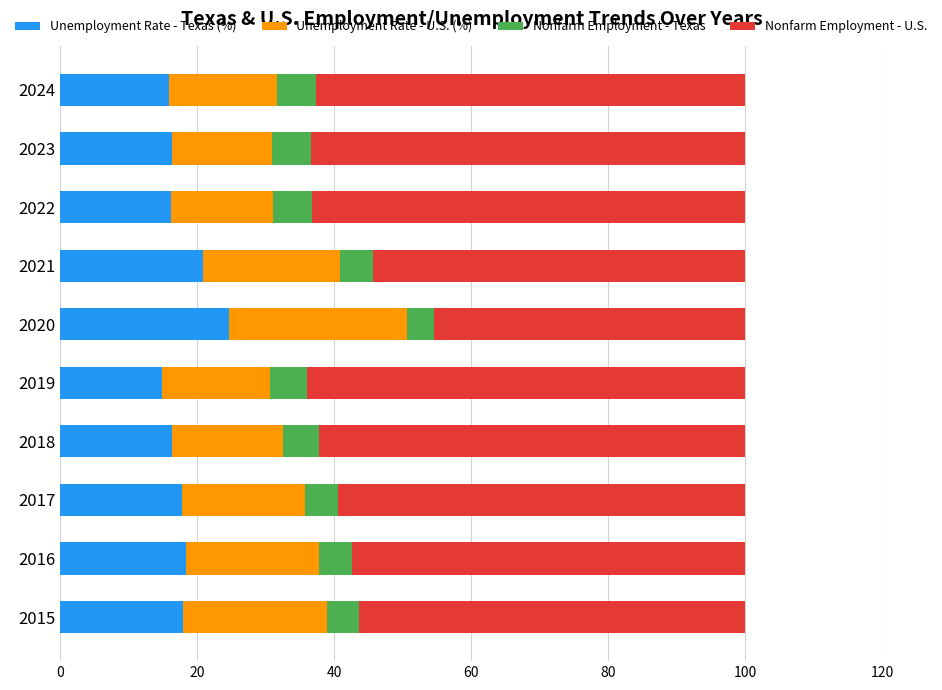

How many categories are shown in the chart?

10